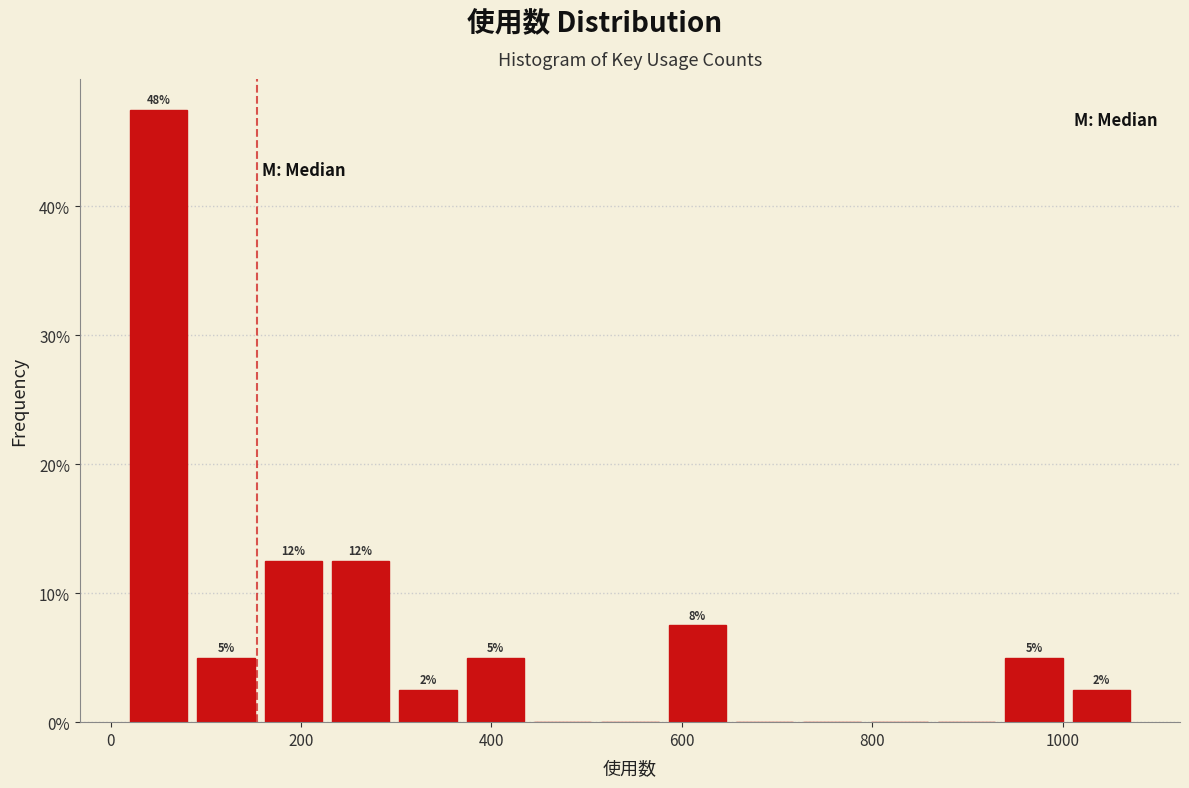

Read against the x-axis, roughly where is the centre of the tallest bar?

60